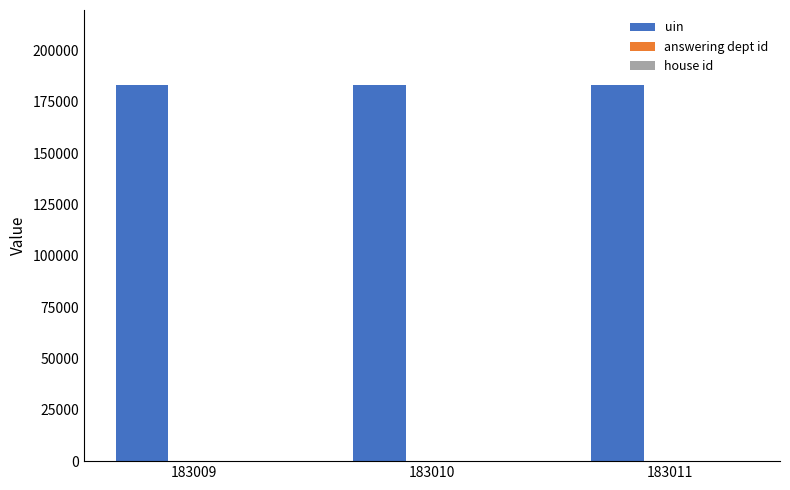

What is the sum of all uin values?

549030